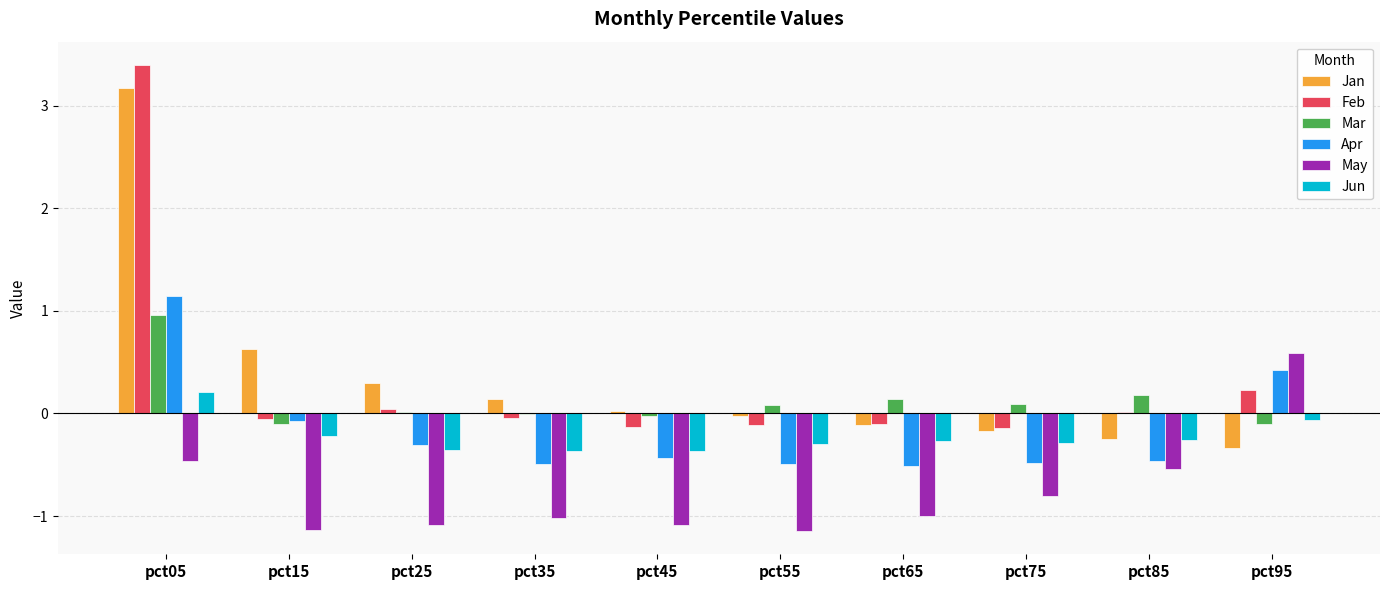

What is the sum of all Apr values?

-1.7